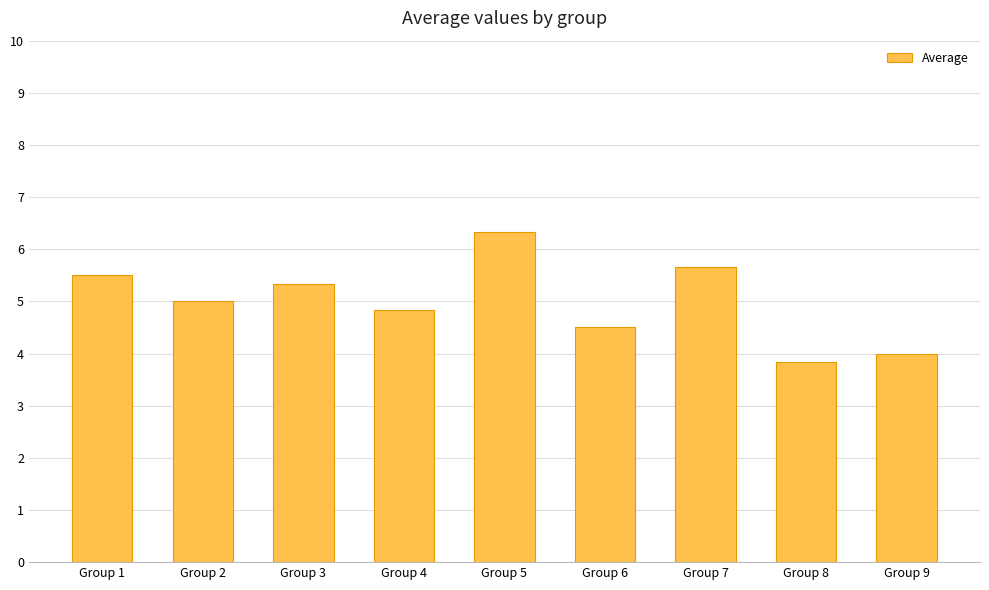

What is the difference between the second highest and minimum values?

1.8